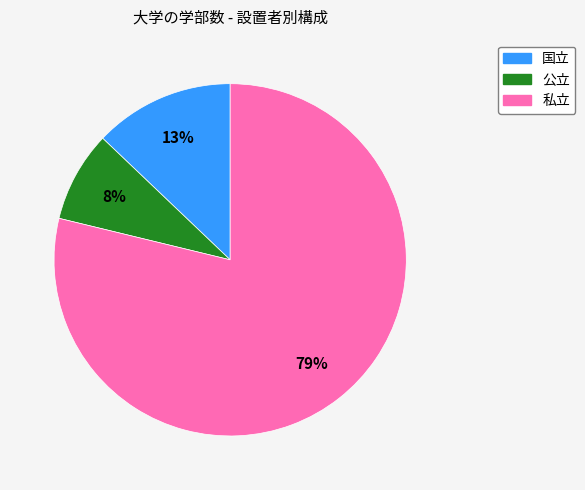

Is there a majority slice in this chart?

Yes